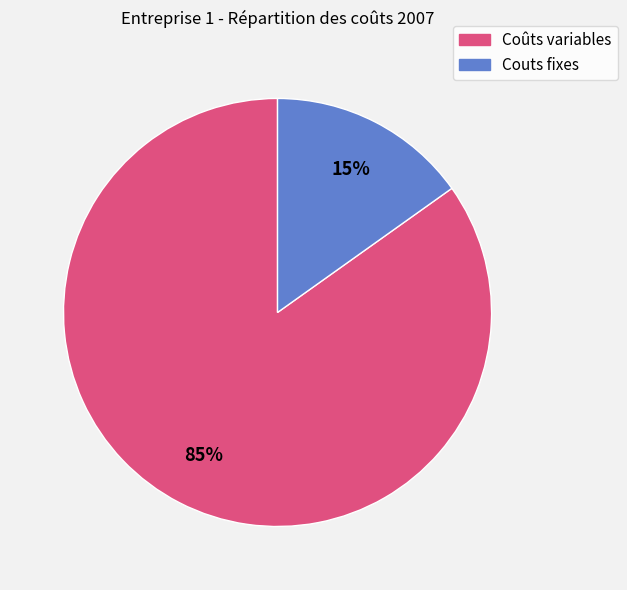

Combined, do Couts fixes and Coûts variables account for over 50%?

Yes